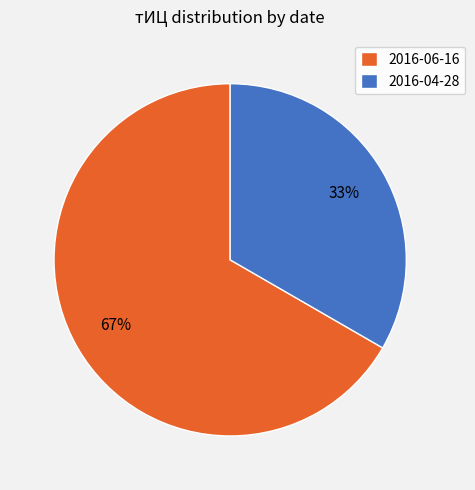

To the nearest percent, what is the average slice percentage?

50%